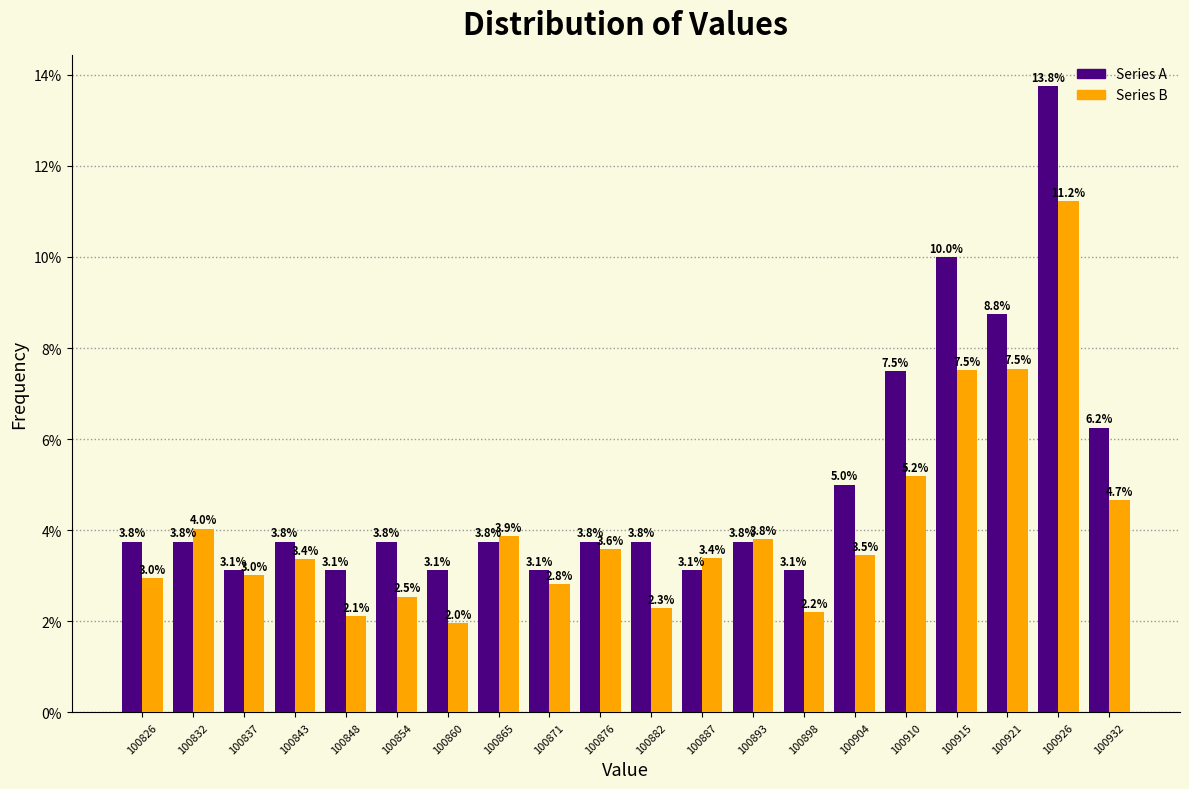

Reading left to right, transcribe this chart: for each range on the x-axis, give the height of each series' bar. The bar edges are not printed on the chart, so give them approximately, as read against the axis.

100824 to 100830: Series A=3.8	Series B=3.0
100830 to 100835: Series A=3.8	Series B=4.0
100835 to 100841: Series A=3.1	Series B=3.0
100841 to 100846: Series A=3.8	Series B=3.4
100846 to 100852: Series A=3.1	Series B=2.1
100852 to 100857: Series A=3.8	Series B=2.5
100857 to 100863: Series A=3.1	Series B=2.0
100863 to 100868: Series A=3.8	Series B=3.9
100868 to 100874: Series A=3.1	Series B=2.8
100874 to 100880: Series A=3.8	Series B=3.6
100880 to 100885: Series A=3.8	Series B=2.3
100885 to 100891: Series A=3.1	Series B=3.4
100891 to 100896: Series A=3.8	Series B=3.8
100896 to 100902: Series A=3.1	Series B=2.2
100902 to 100907: Series A=5.0	Series B=3.5
100907 to 100913: Series A=7.5	Series B=5.2
100913 to 100918: Series A=10.0	Series B=7.5
100918 to 100924: Series A=8.8	Series B=7.5
100924 to 100929: Series A=13.8	Series B=11.2
100929 to 100935: Series A=6.2	Series B=4.7